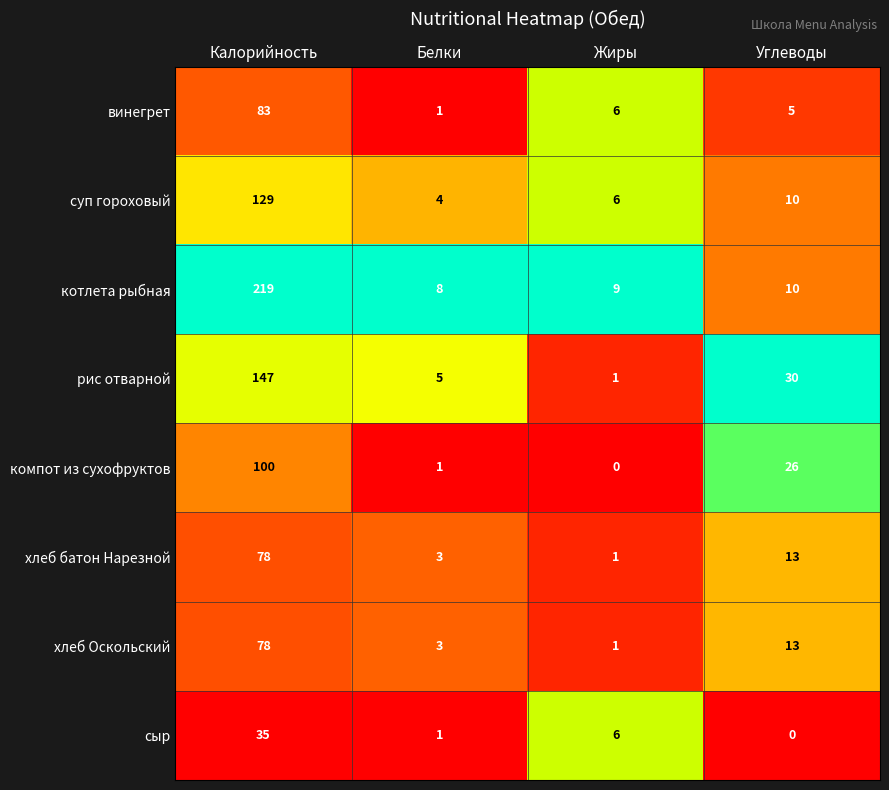

The value of рис отварной at Калорийность is 262. True or false?

False